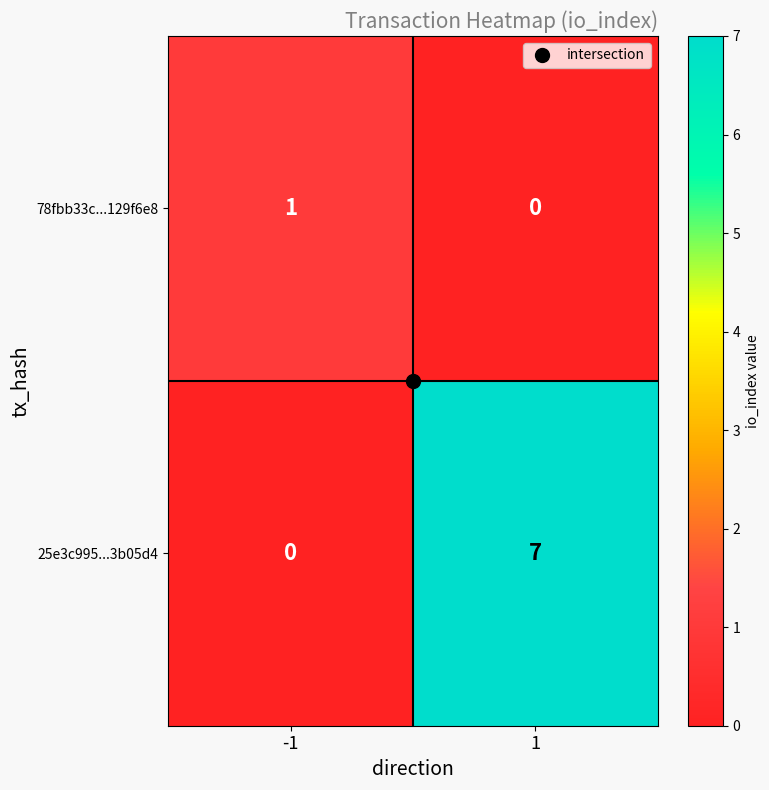

At 1, list the series in order from smallest to largest.

78fbb33c...129f6e8, 25e3c995...3b05d4